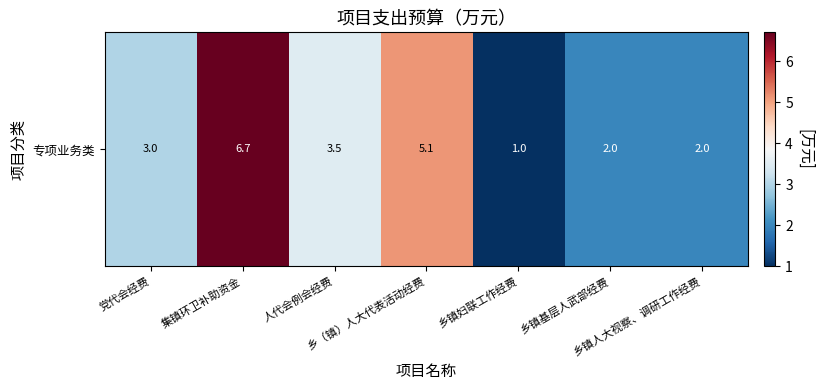

At which label is the value closest to 3?

党代会经费